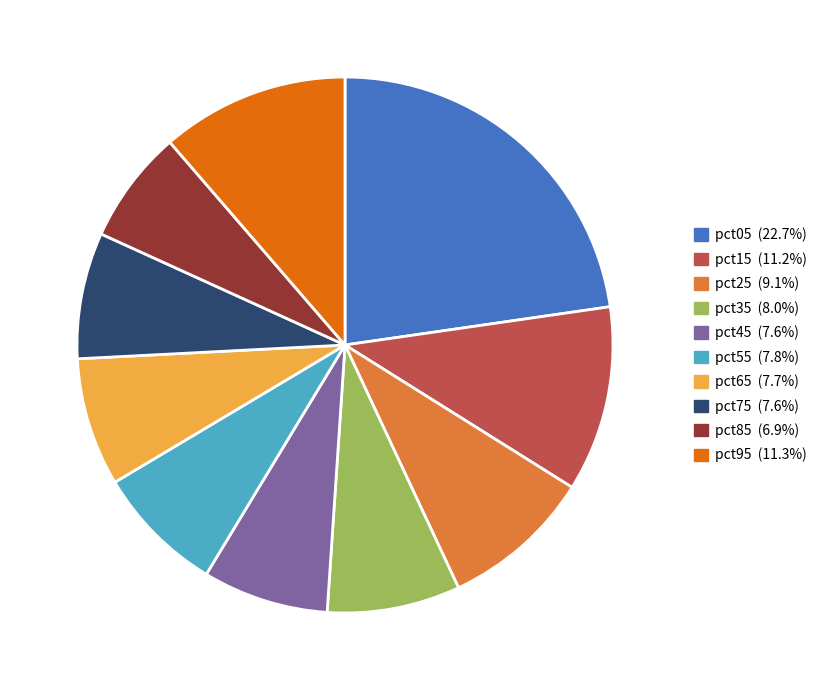

Do pct85 and pct35 together represent more than half of the pie?

No